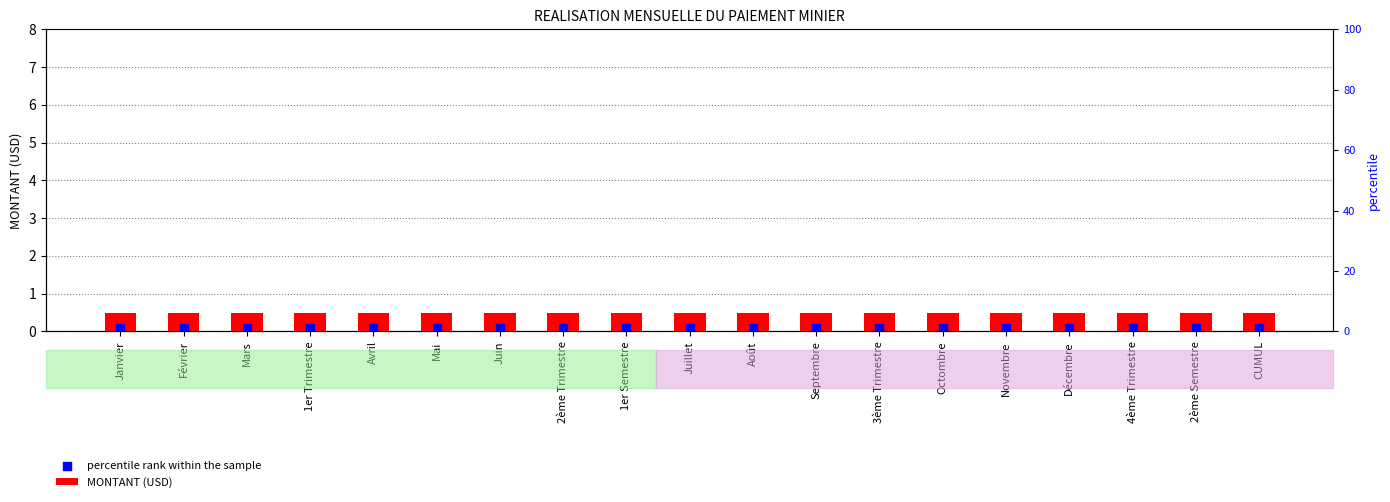

What is the total value across all series at 1er Semestre?

0.6